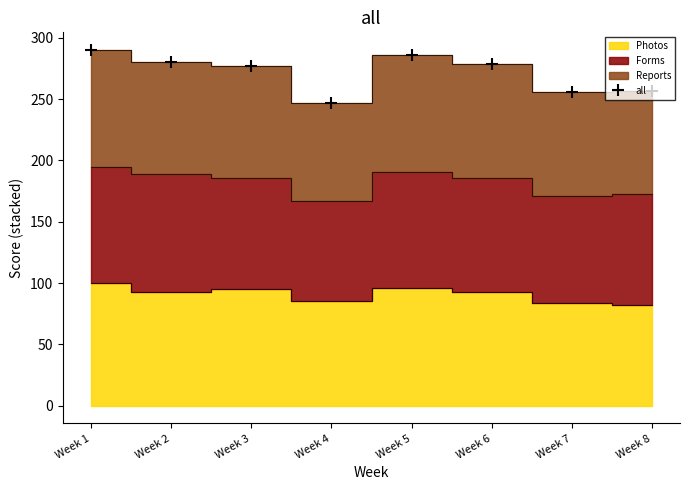

Which has a higher value, Week 3 or Week 1?

Week 1